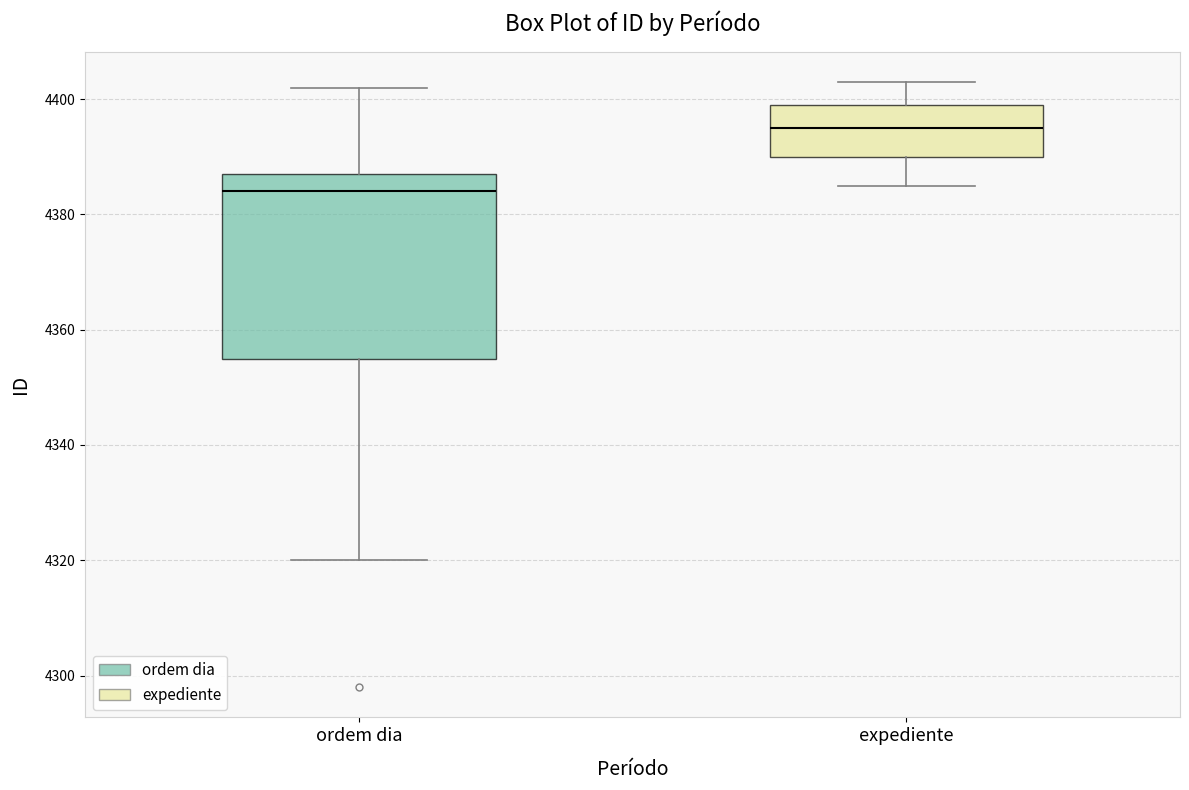

Which box is the tallest, from its lower edge to its upper edge?

ordem dia